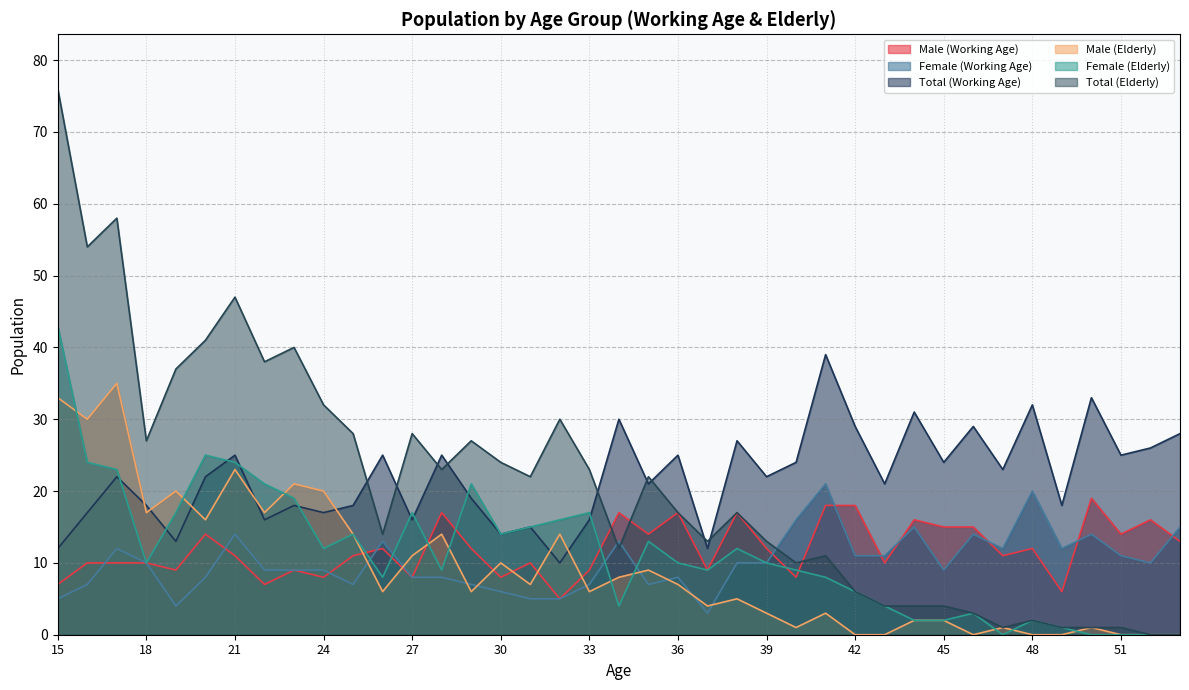

How many series are shown in this chart?

6